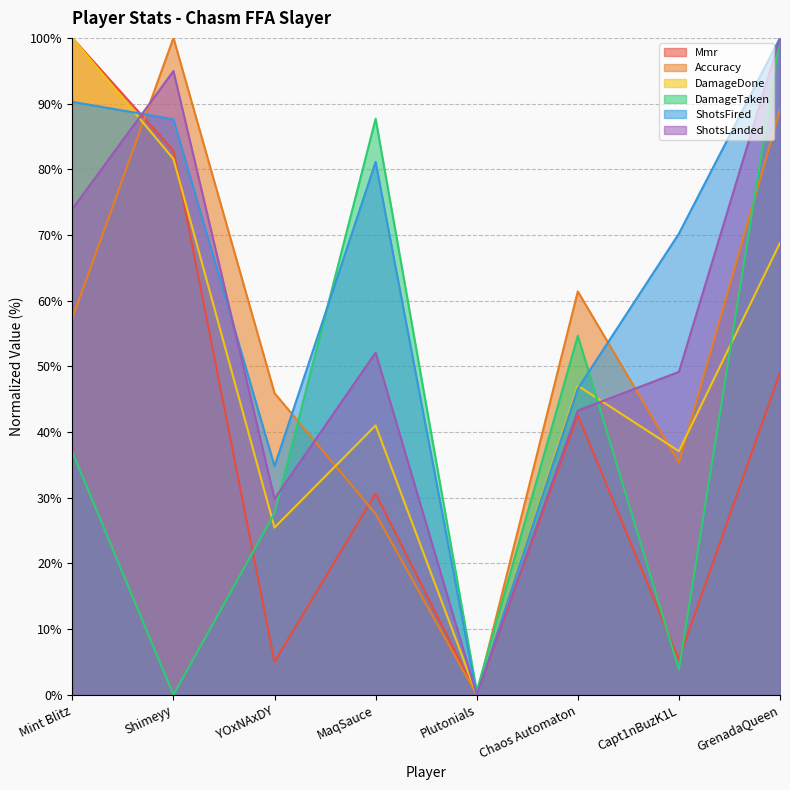

What is the spread (max minus min) of values at Plutonials?

0.6